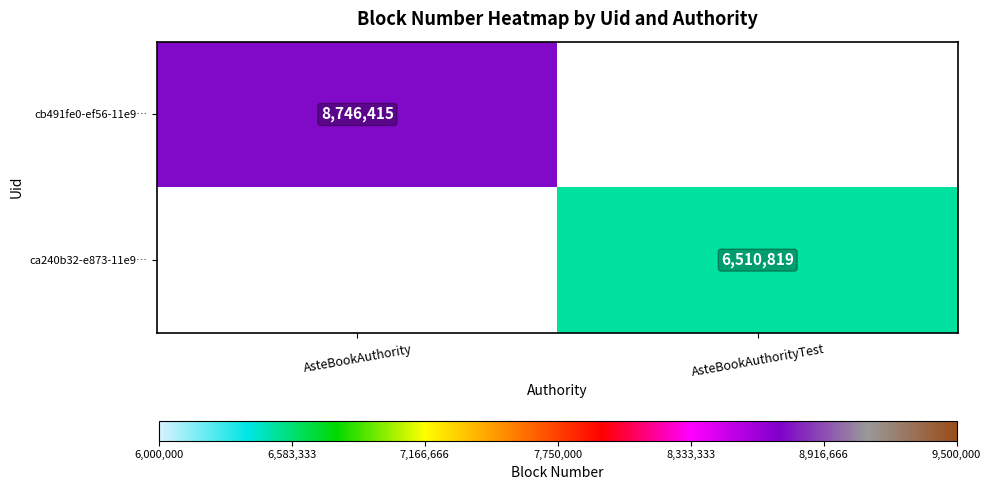

Which category has the lowest value across all series?

AsteBookAuthorityTest